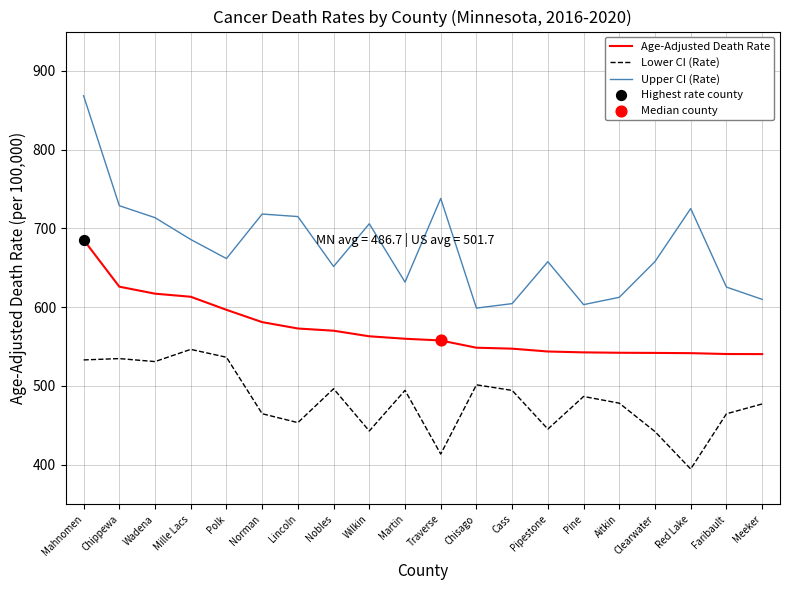

What is the spread (max minus min) of values at Polk?

125.3